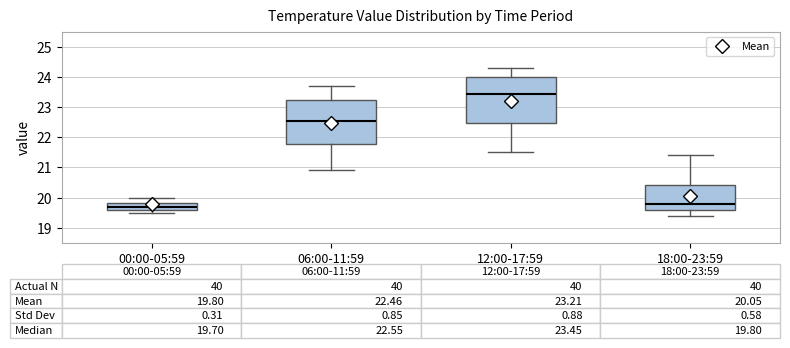

Which box has the lowest median line?

00:00-05:59